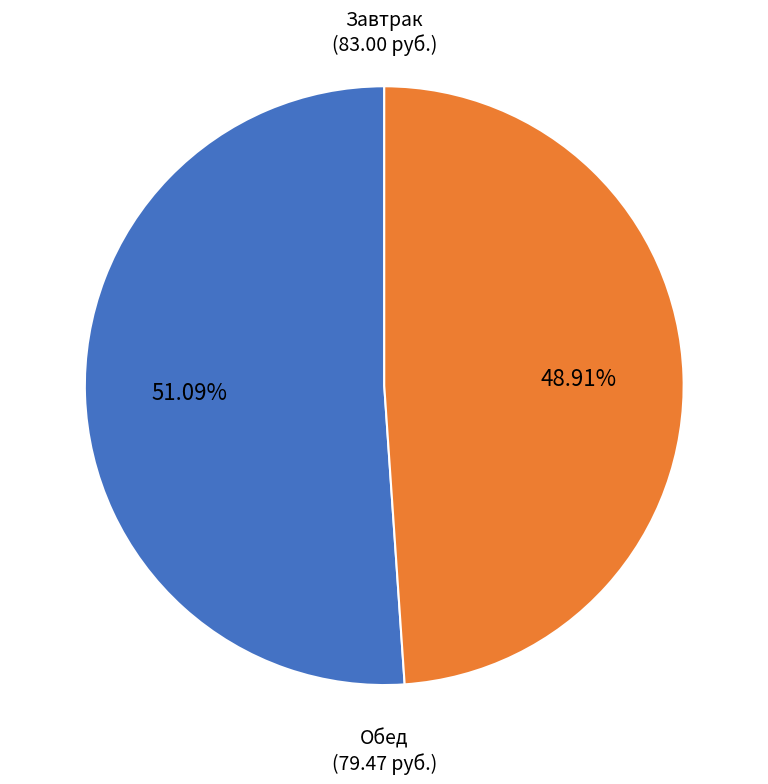

Is there any slice that represents more than half of the pie?

Yes